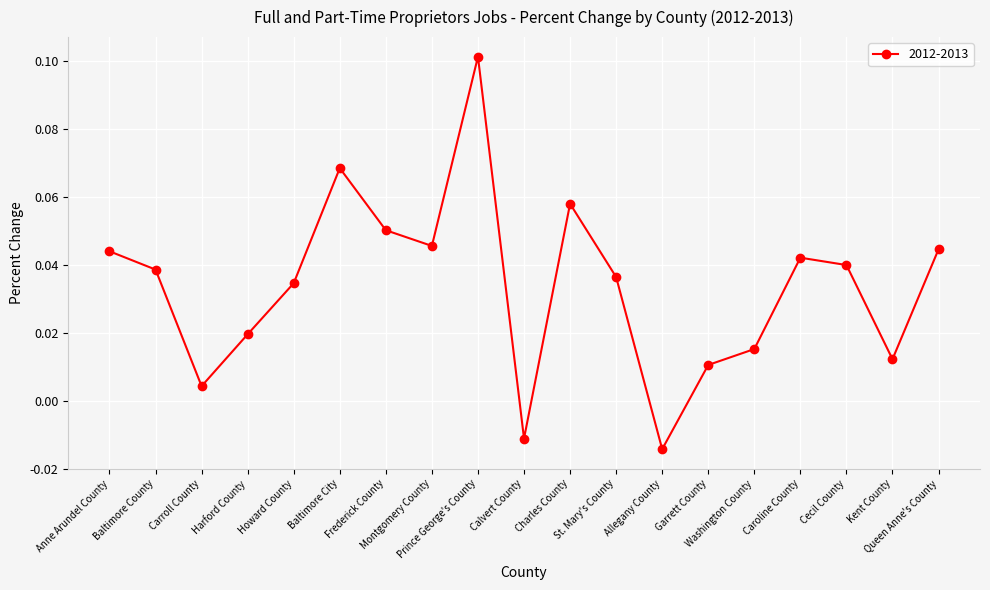

How many points are lower than both their immediate neighbors (excluding endpoints)?

5